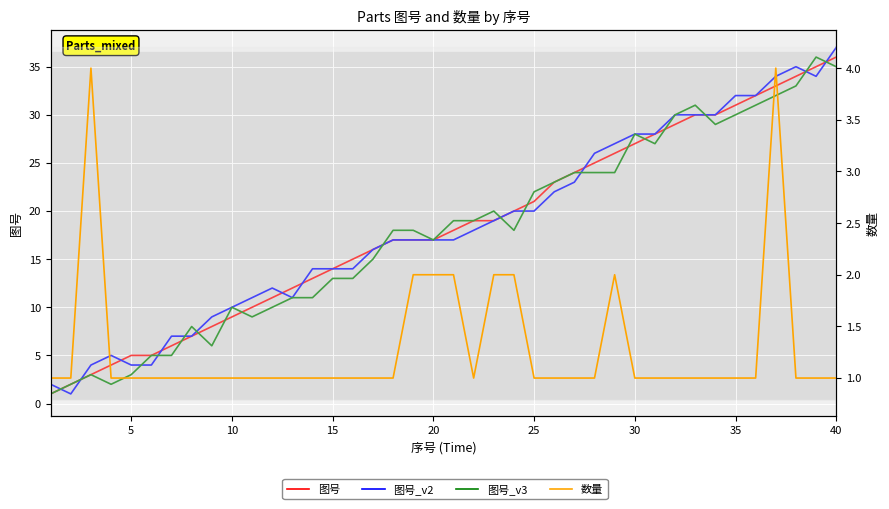

True or false: 数量 has a value of 2 at 26.

False